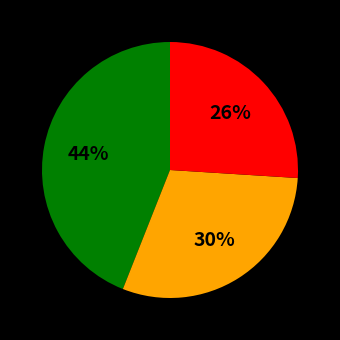

Does any single category account for the majority?

No